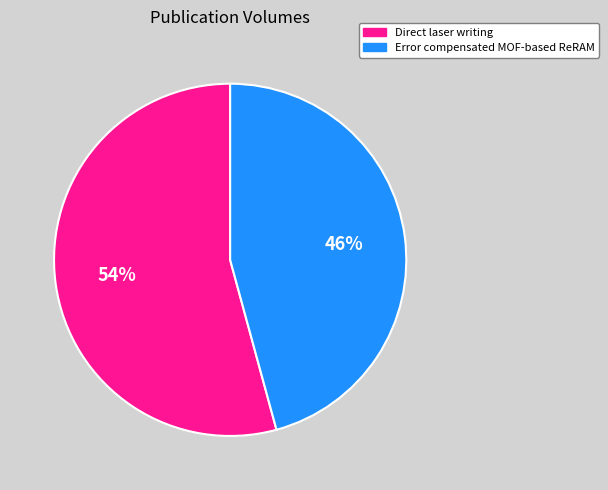

The Error compensated MOF-based ReRAM slice represents 40% of the pie. True or false?

False